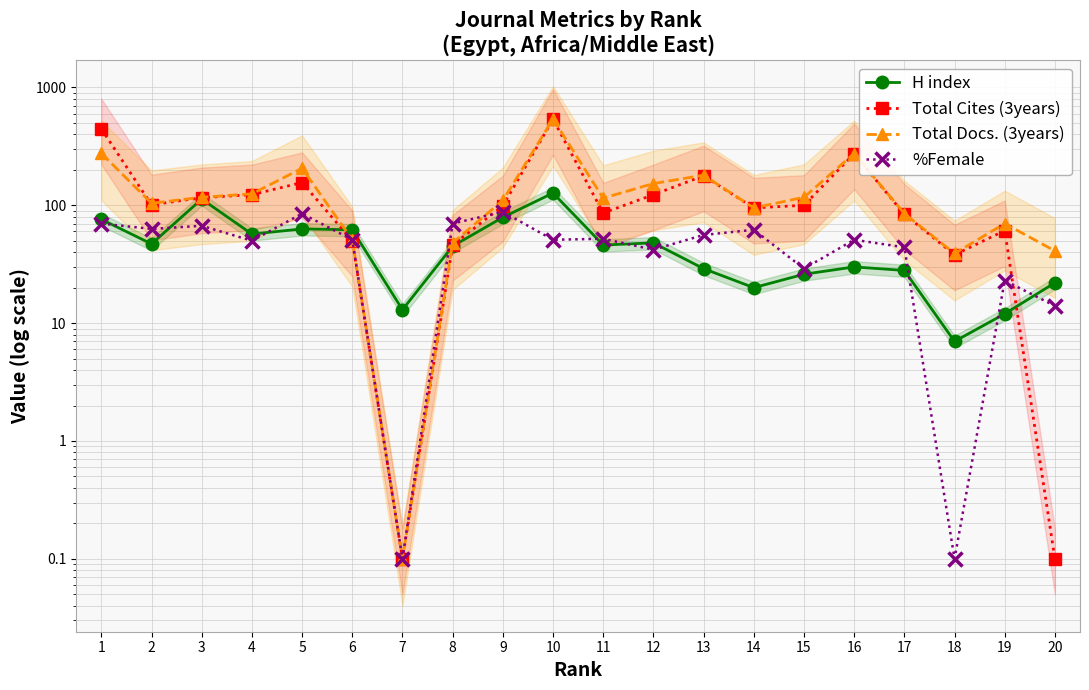

How many data points does each series have?

20